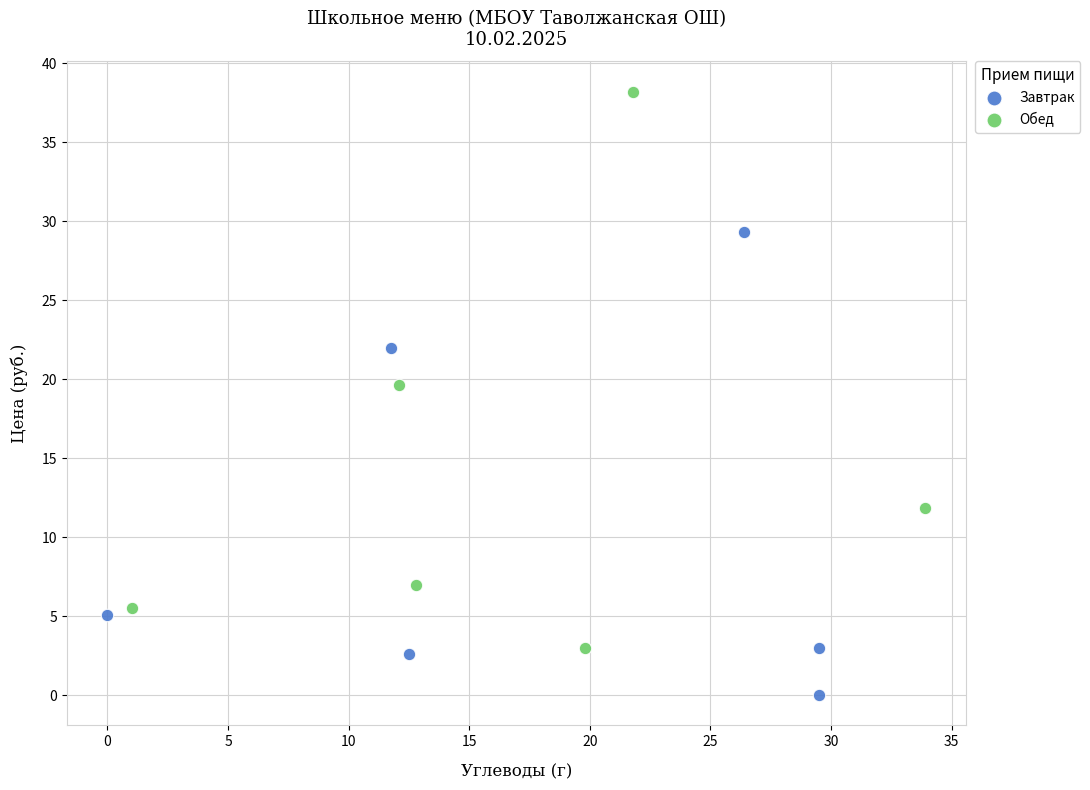

Which series has the largest Y range (max minus min)?

Обед